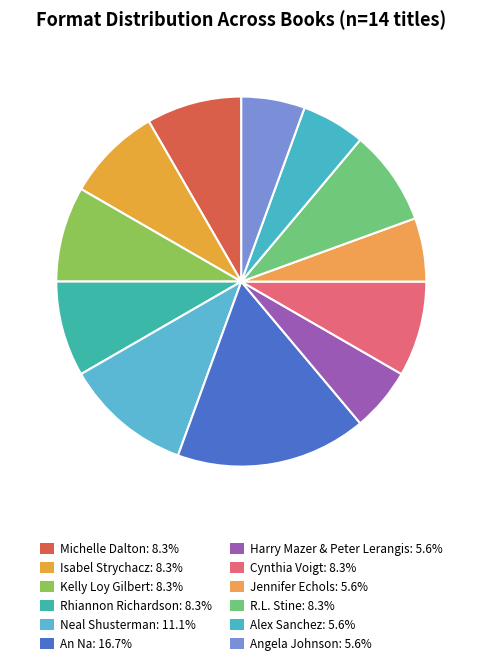

Which category has the biggest portion of the pie?

An Na